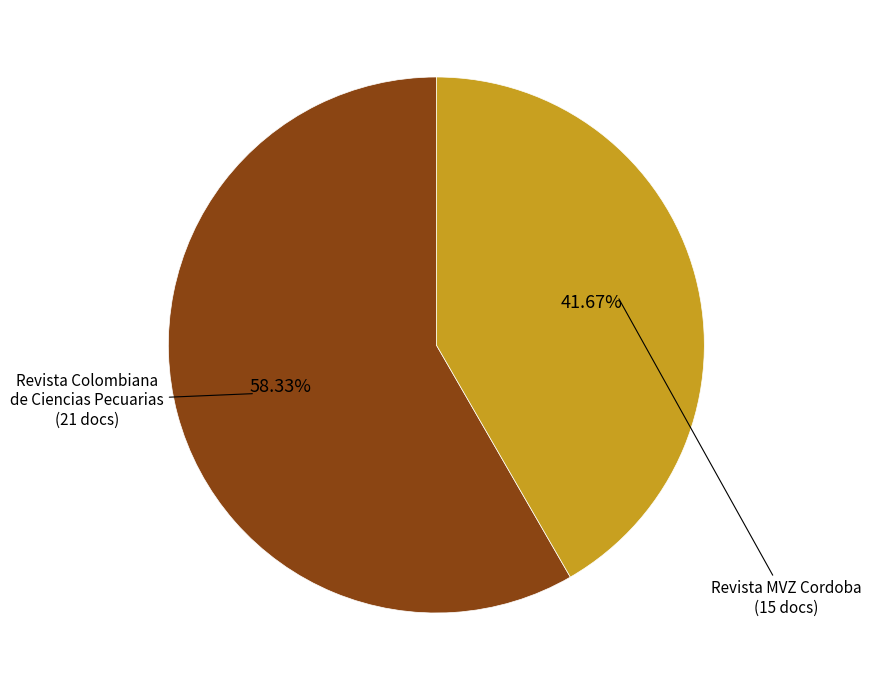

To the nearest percent, what percentage of the pie is Revista Colombiana de Ciencias Pecuarias?

58%